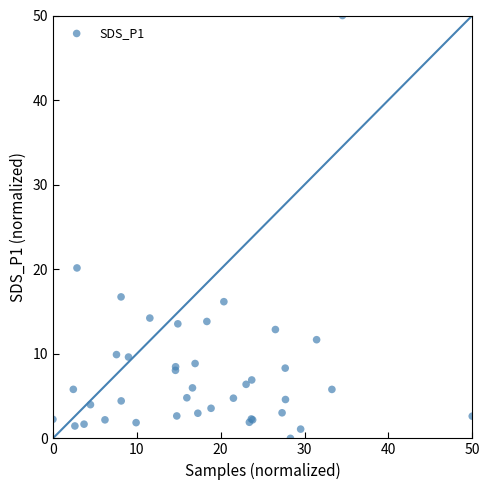

What Y value in the scatter plot is closest to 25?

20.2